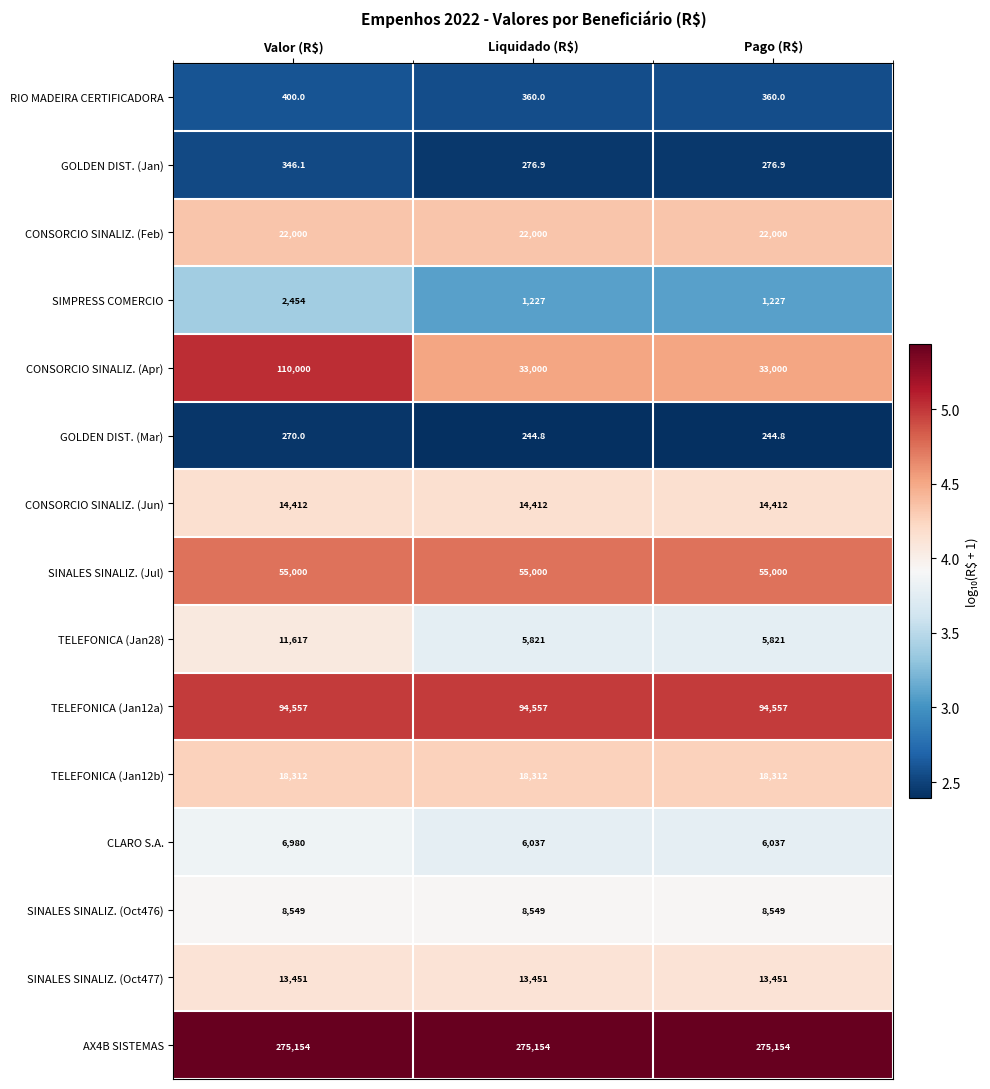

Rank the series by their maximum value, from lowest to highest.

GOLDEN DIST. (Mar), GOLDEN DIST. (Jan), RIO MADEIRA CERTIFICADORA, SIMPRESS COMERCIO, CLARO S.A., SINALES SINALIZ. (Oct476), TELEFONICA (Jan28), SINALES SINALIZ. (Oct477), CONSORCIO SINALIZ. (Jun), TELEFONICA (Jan12b), CONSORCIO SINALIZ. (Feb), SINALES SINALIZ. (Jul), TELEFONICA (Jan12a), CONSORCIO SINALIZ. (Apr), AX4B SISTEMAS